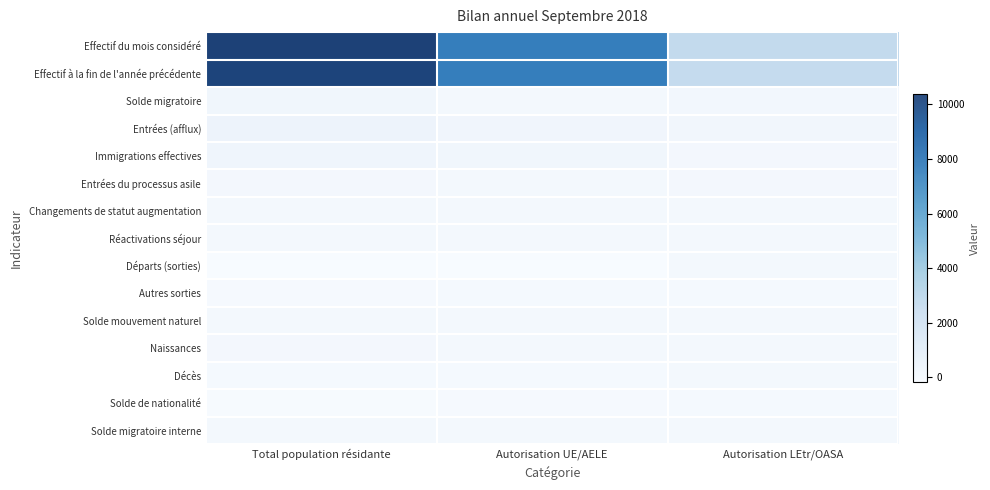

What is the difference between the highest and lowest values at Autorisation LEtr/OASA?

2782